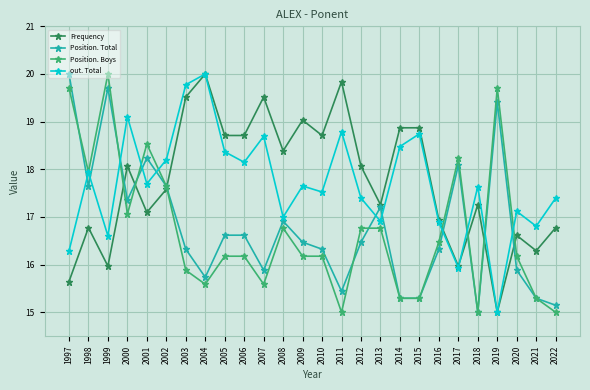

How many lines are shown in the chart?

4